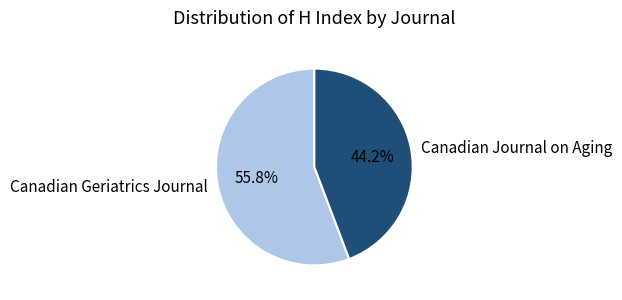

What percentage is the Canadian Geriatrics Journal slice, to the nearest percent?

56%